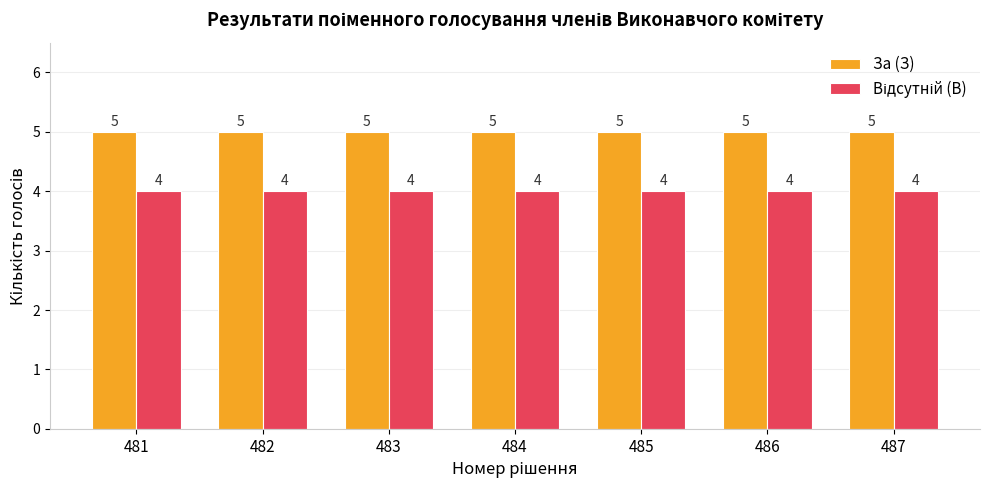

What is the total value across all series at 483?

9